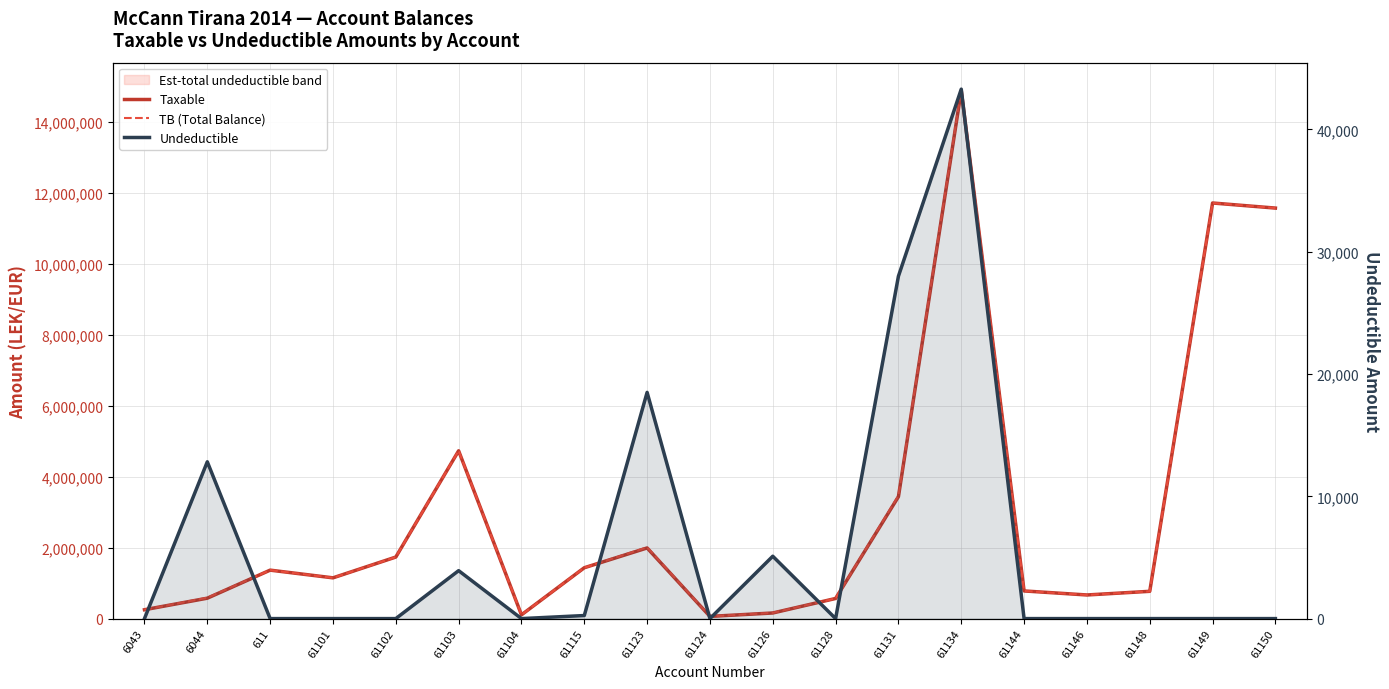

True or false: Undeductible and TB (Total Balance) intersect in this chart.

False